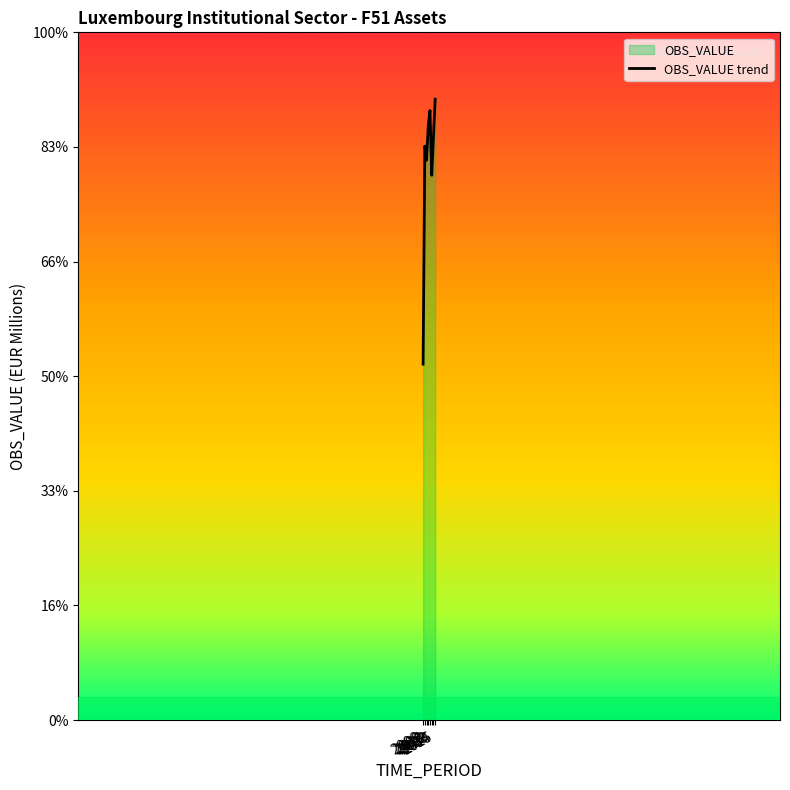

Between 2012 and 2011, which is larger?

2012